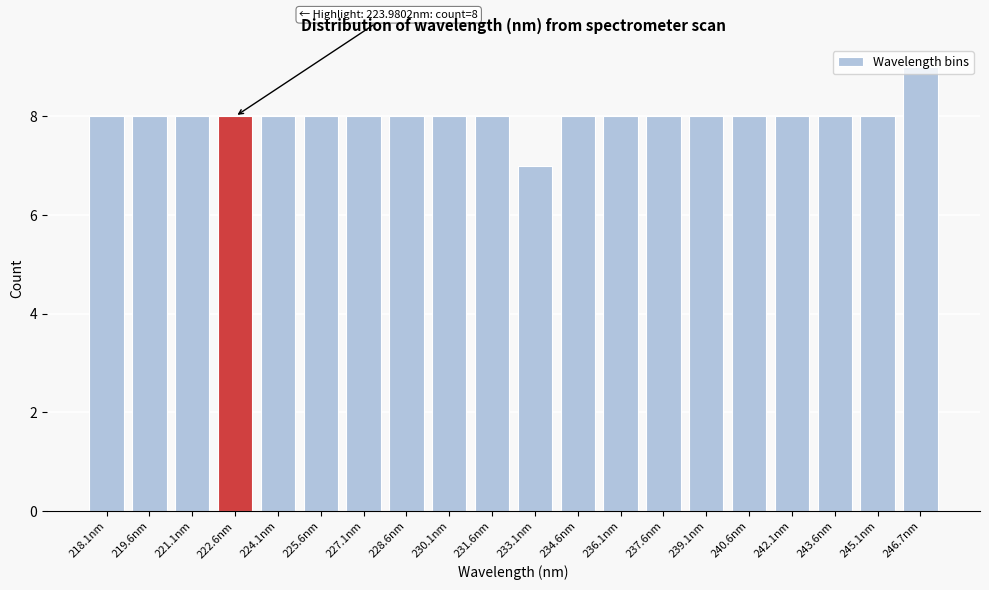

The chart shows a value of 8 at 240.6nm. True or false?

True